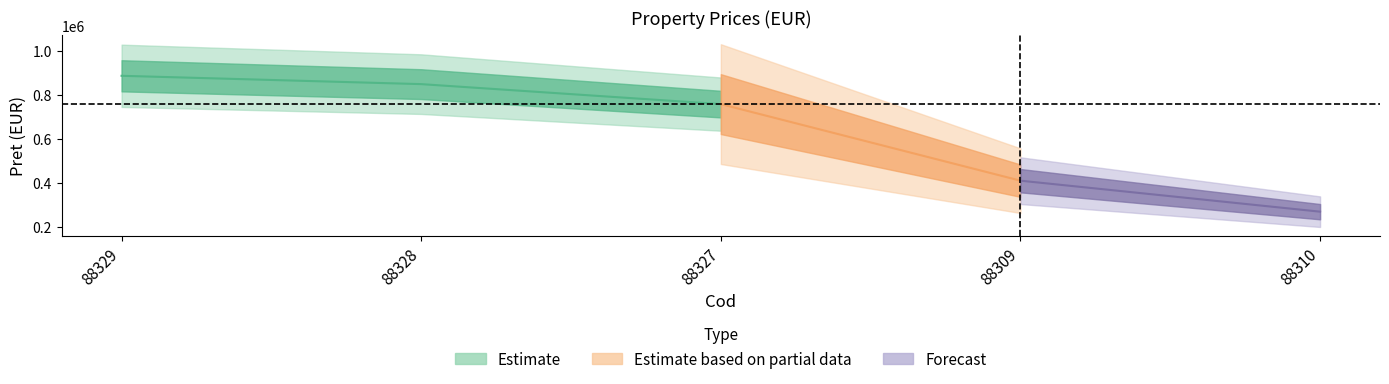

Read the value at 88309, to the nearest 100.

408500